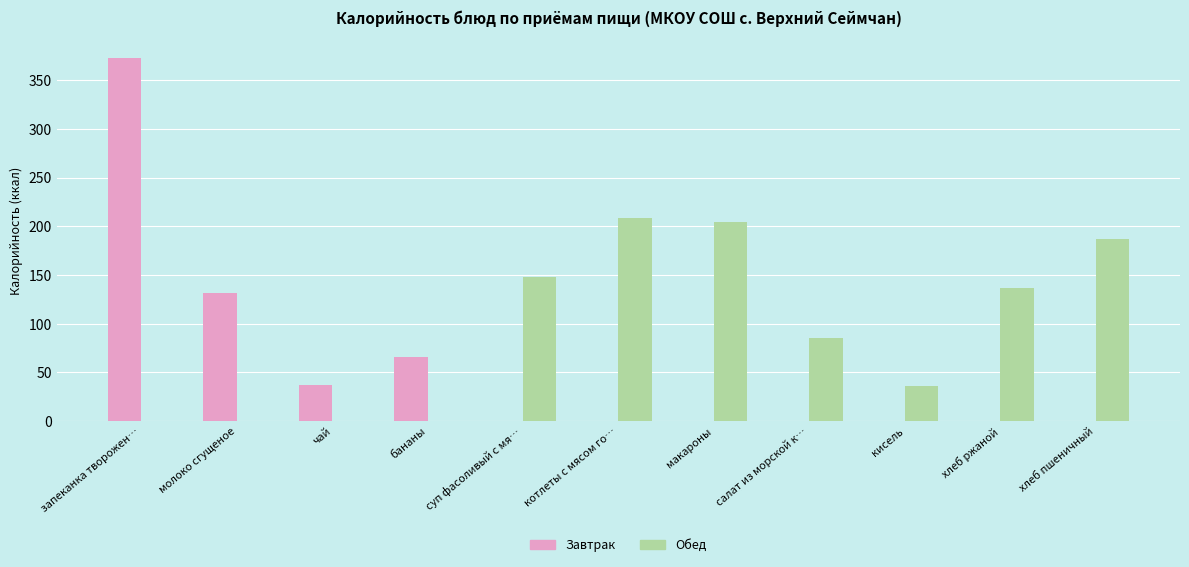

Which series changed the most between салат из морской к… and хлеб пшеничный?

Обед